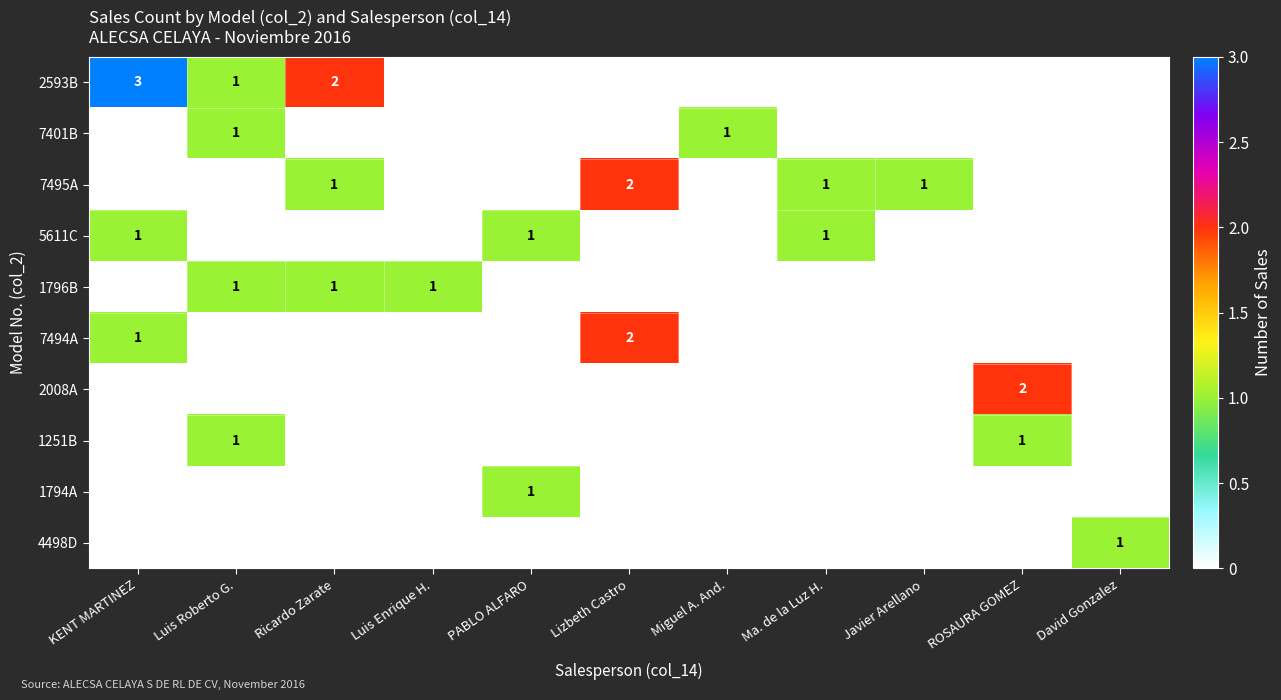

The value of 7495A at Lizbeth Castro is 1. True or false?

False